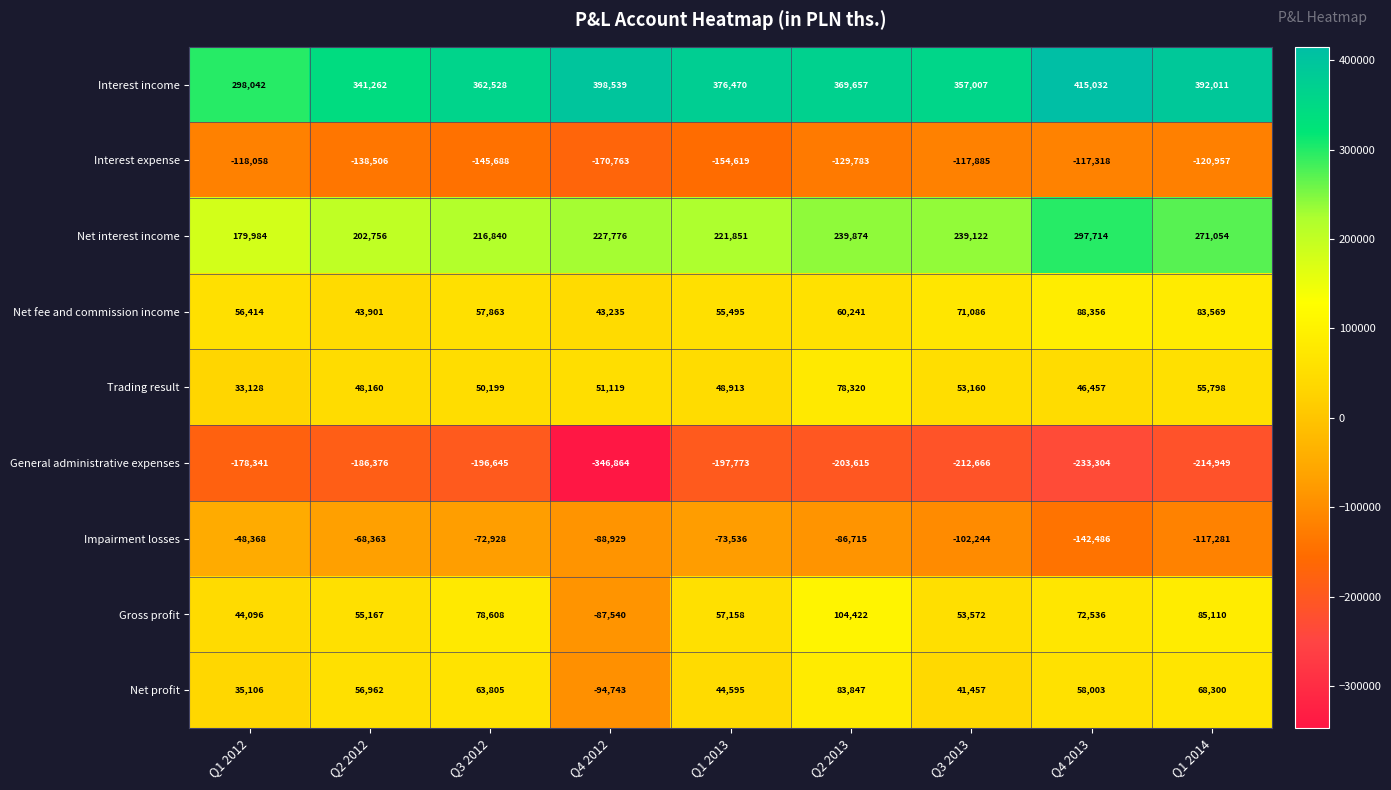

The value of General administrative expenses at Q2 2013 is -56912. True or false?

False